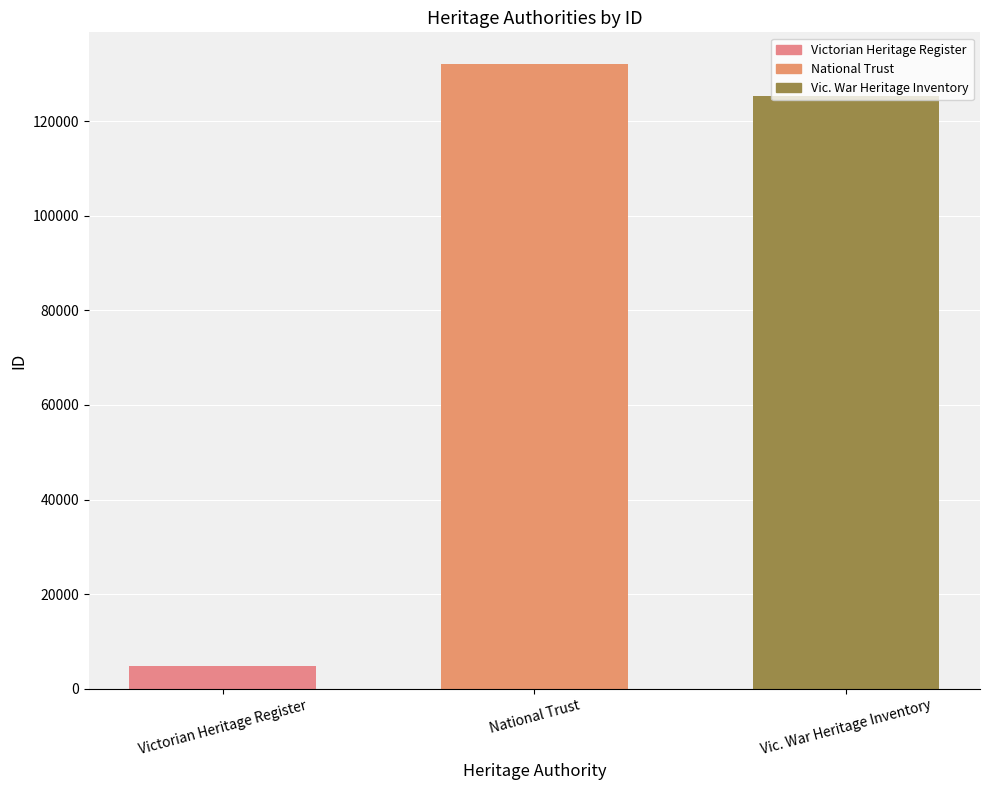

What is the maximum value shown in the chart?

132193